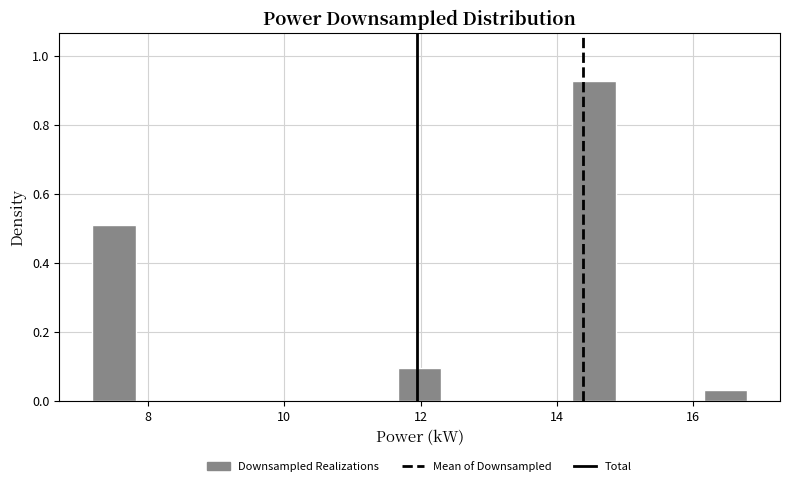

Around what value on the x-axis is the tallest bar? Give the approximate position of its centre, as read against the axis.

14.6